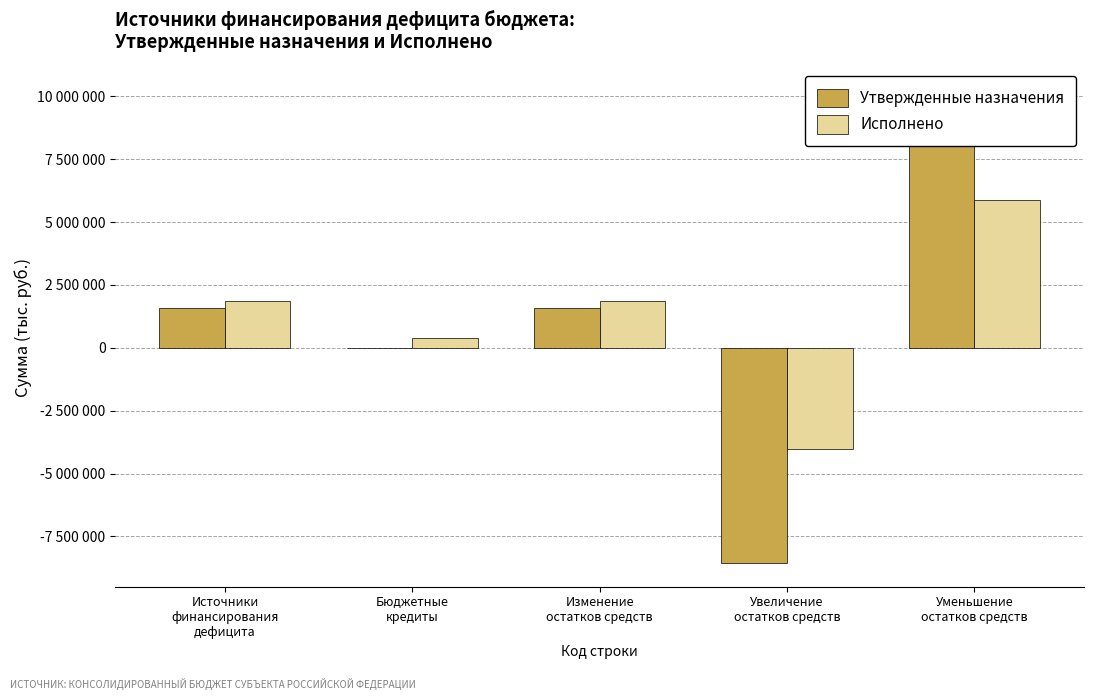

Rank the series at Изменение
остатков средств from highest to lowest value.

Исполнено, Утвержденные назначения